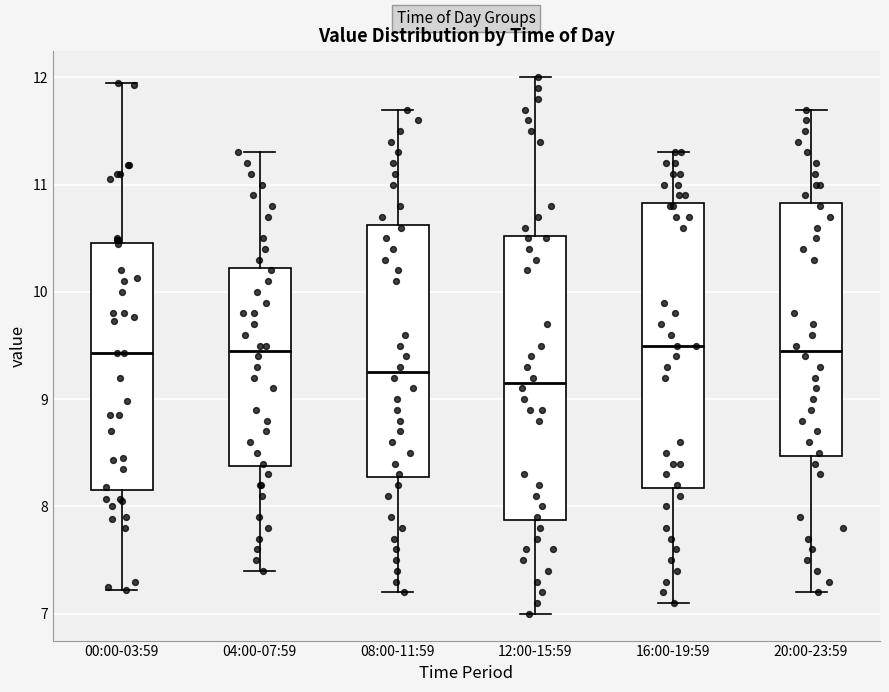

Where does the upper whisker of the box for 12:00-15:59 end on the y-axis? The values are not printed on the chart, so give them approximately, as read against the axis.

12.0